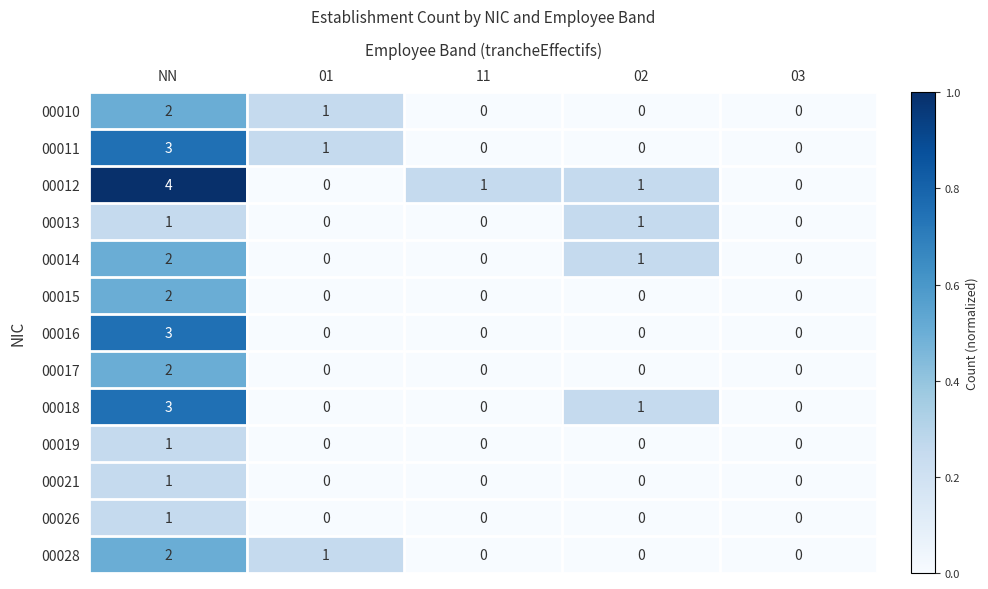

Which category has the highest value across all series?

NN